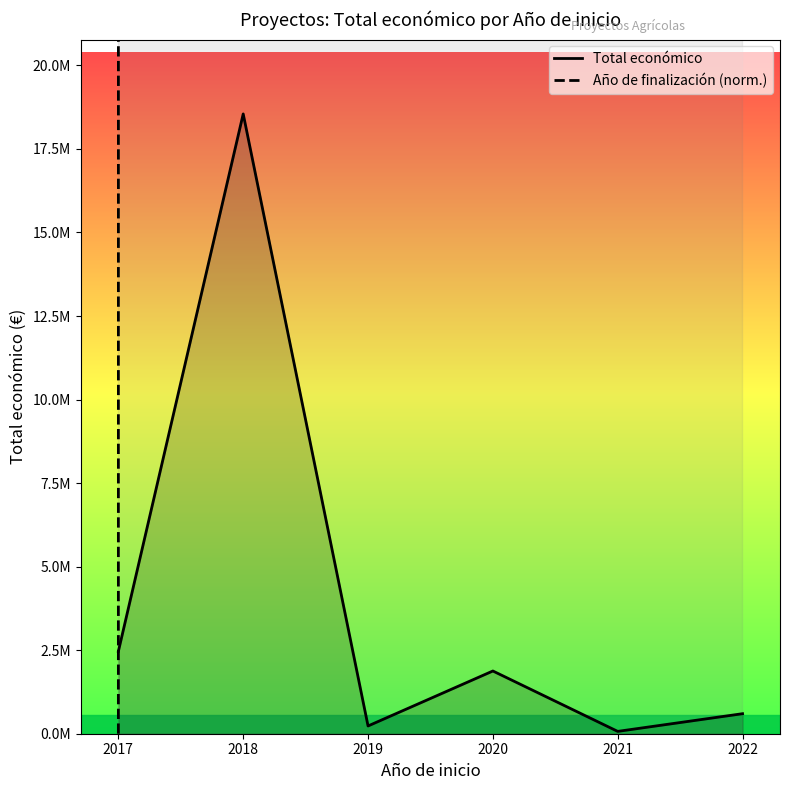

True or false: Año de finalización (norm.) has a value of 84944078674.7 at 2022.

True